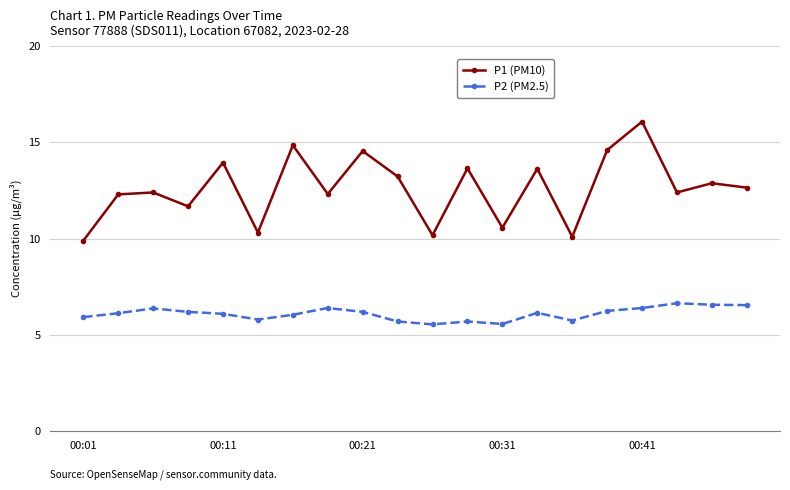

What is the value of the P2 (PM2.5) point at the 14th from the left?

6.2